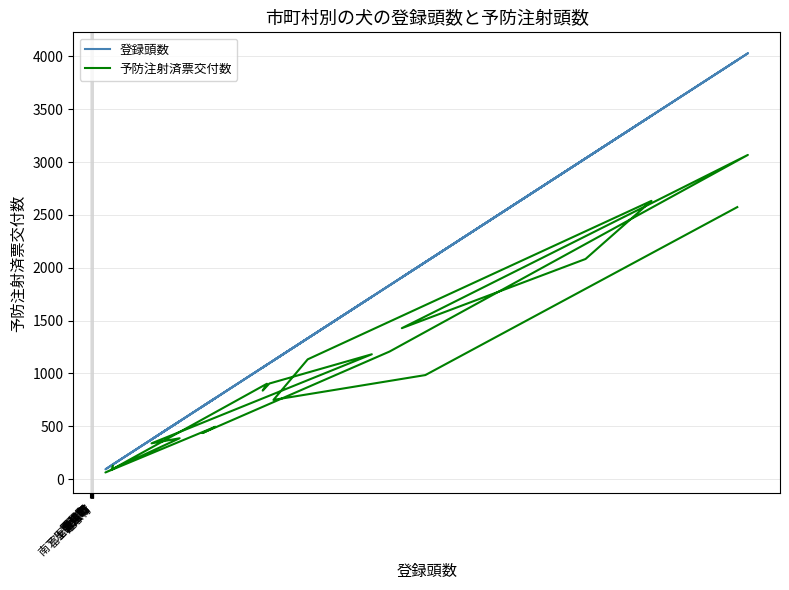

What is the total value across all series at 南アルプス市?

1871